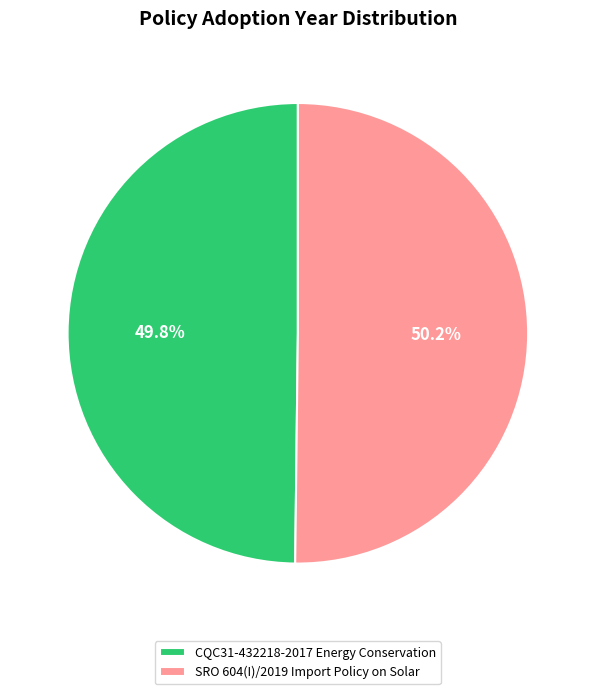

To the nearest percent, what percentage of the pie is SRO 604(I)/2019 Import Policy on Solar?

50%